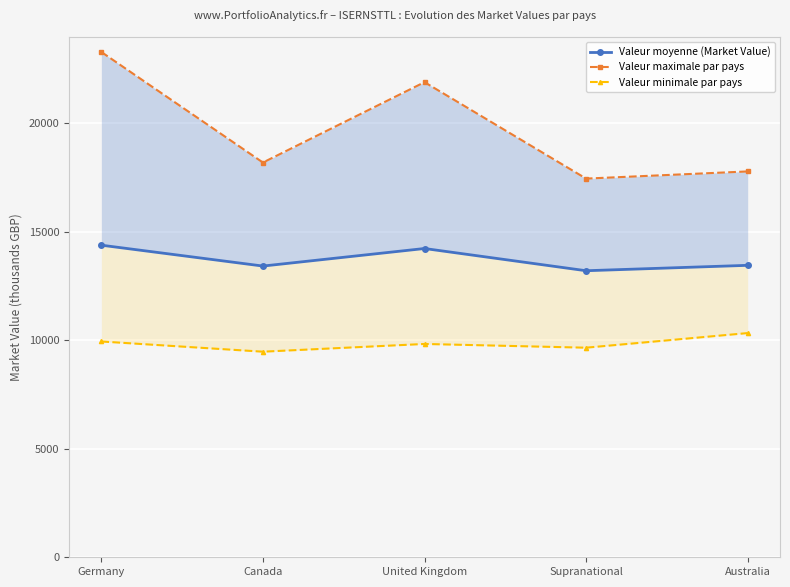

True or false: Valeur minimale par pays and Valeur maximale par pays intersect in this chart.

False